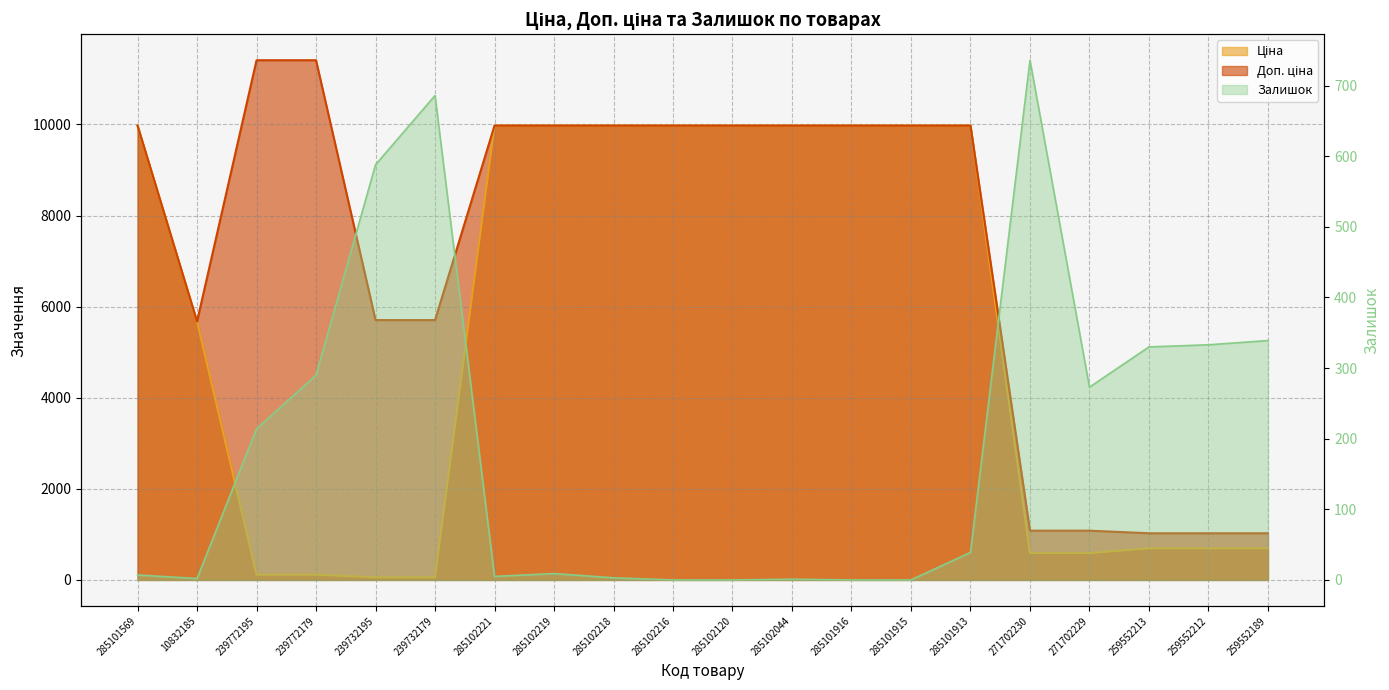

True or false: Залишок has more than 2 interior local peaks.

True